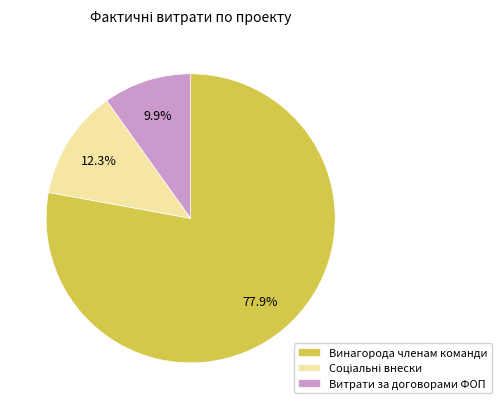

What is the smallest slice in the pie chart?

Витрати за договорами ФОП